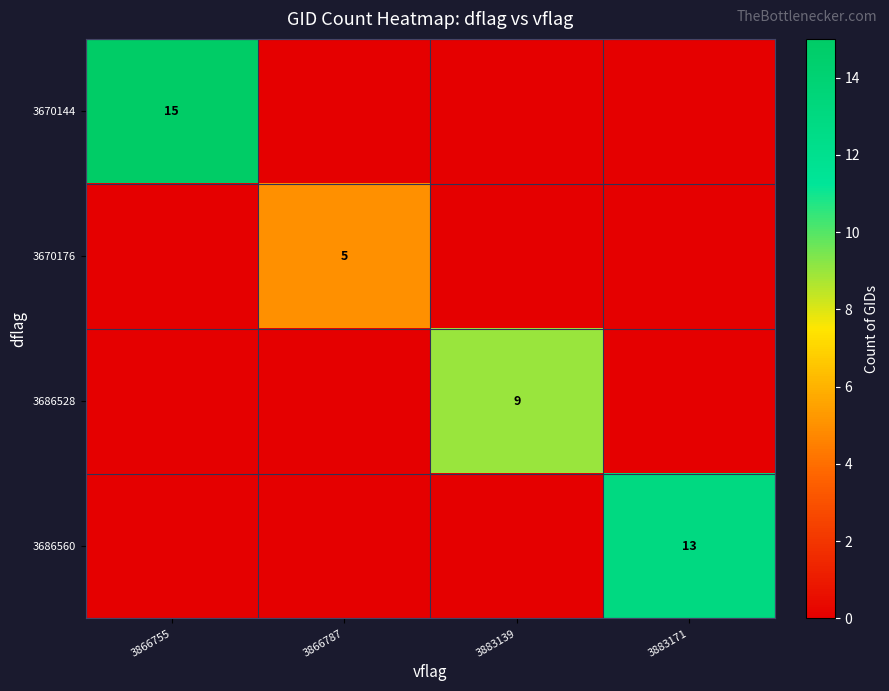

Is the value of 3670144 at 3866755 greater than the value of 3670176 at 3866787?

Yes